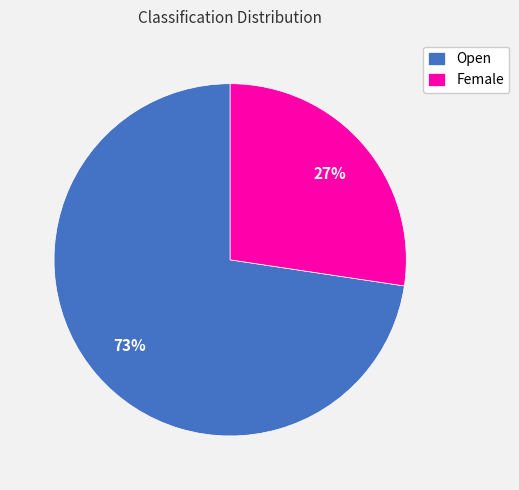

Which has a higher value, Open or Female?

Open